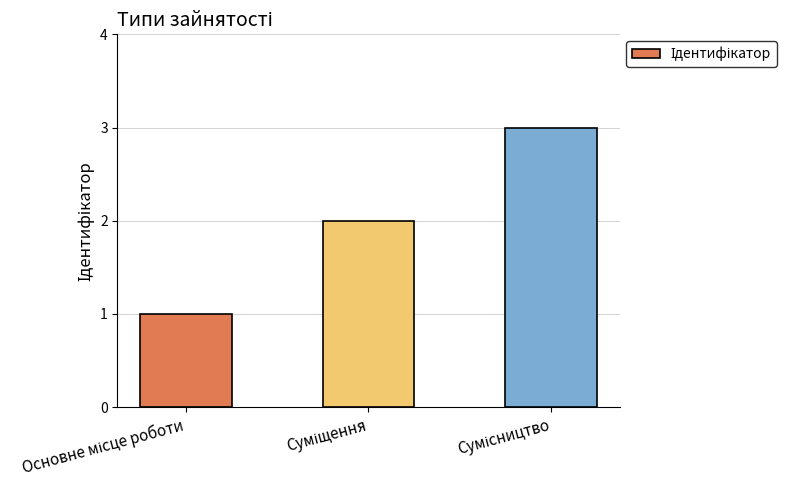

Does the chart contain any negative values?

No